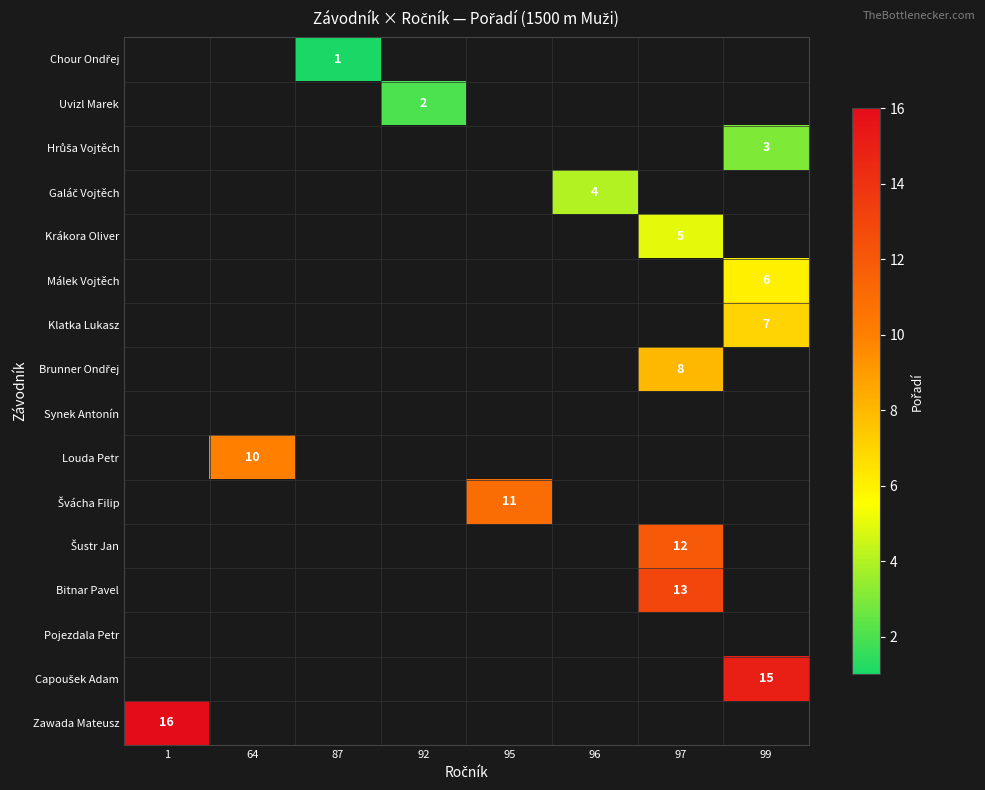

Which category has the highest value across all series?

1